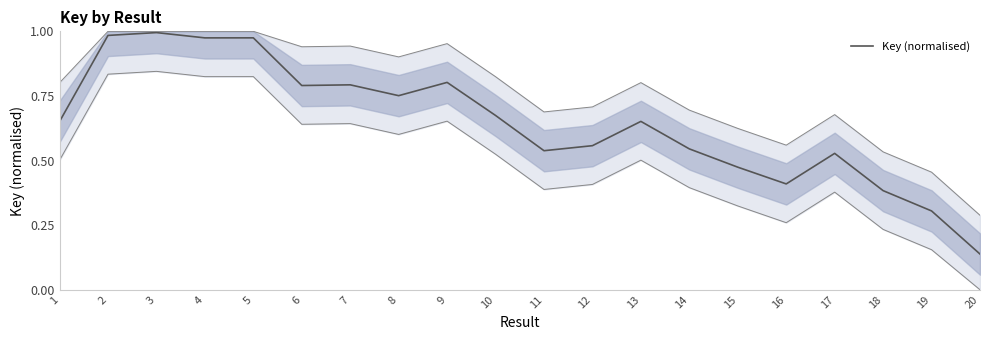

What is the change in value from 17 to 20?

-0.4